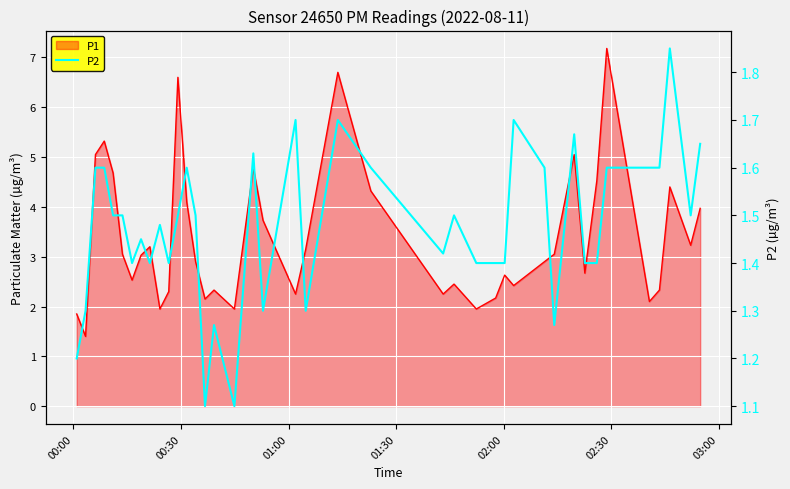

How many interior local peaks (higher than both neighbors) does the data have?

11